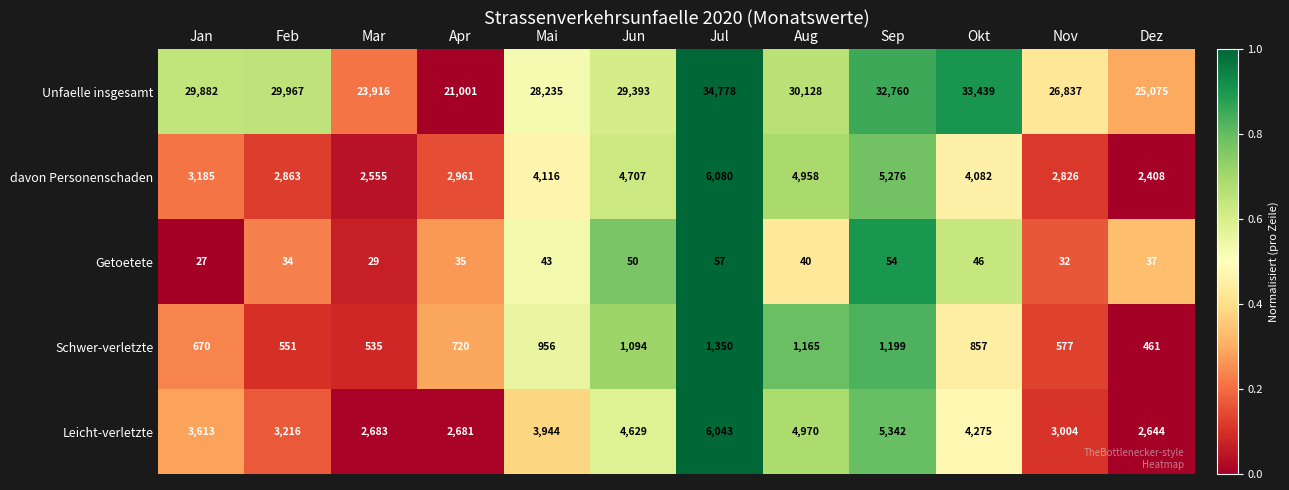

How many data points does each series have?

12